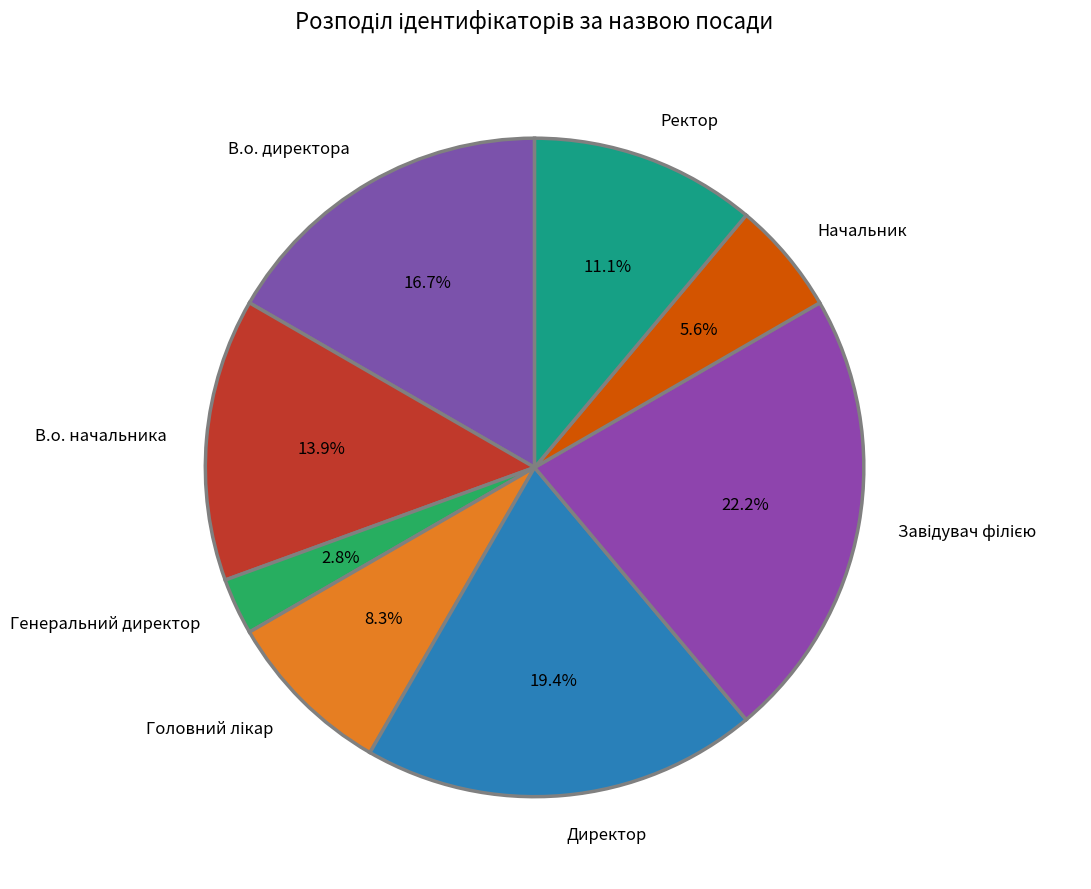

To the nearest percent, what is the average slice percentage?

12%